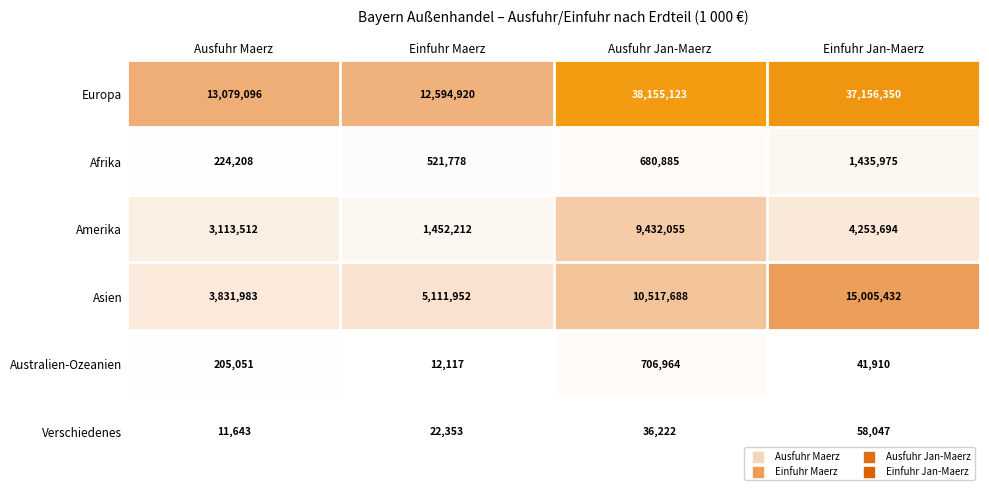

At Ausfuhr Jan-Maerz, list the series in order from largest to smallest.

Europa, Asien, Amerika, Australien-Ozeanien, Afrika, Verschiedenes